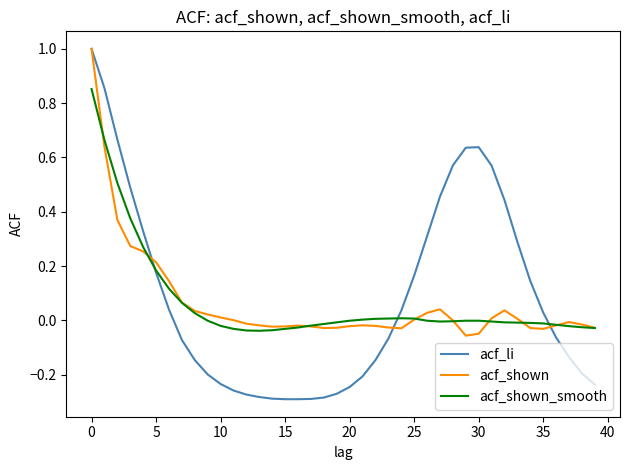

What is the greatest value displayed?

1.0